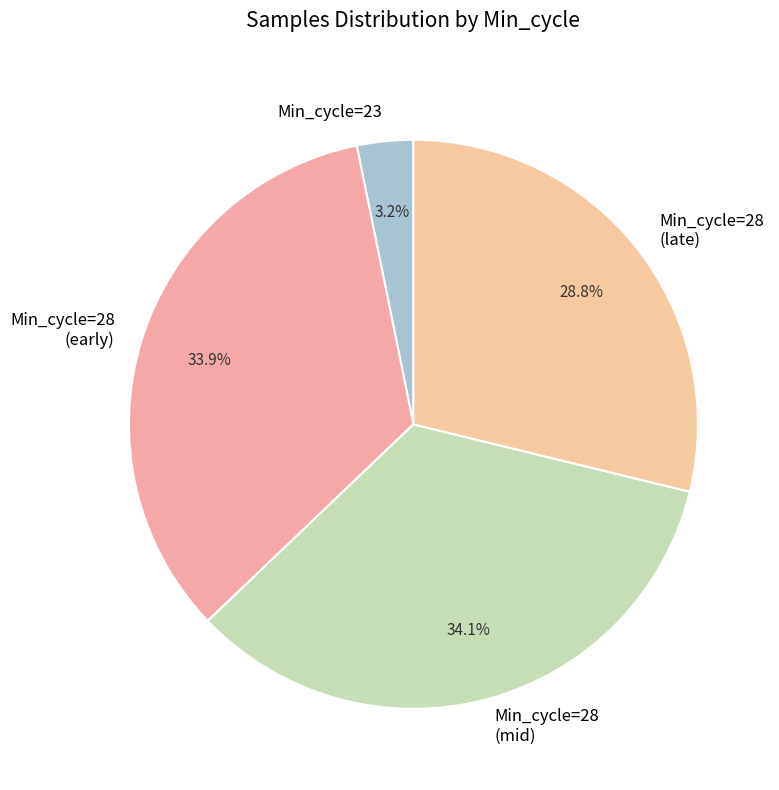

Combined, what portion of the pie is Min_cycle=23 and Min_cycle=28 (early)?

37.1%